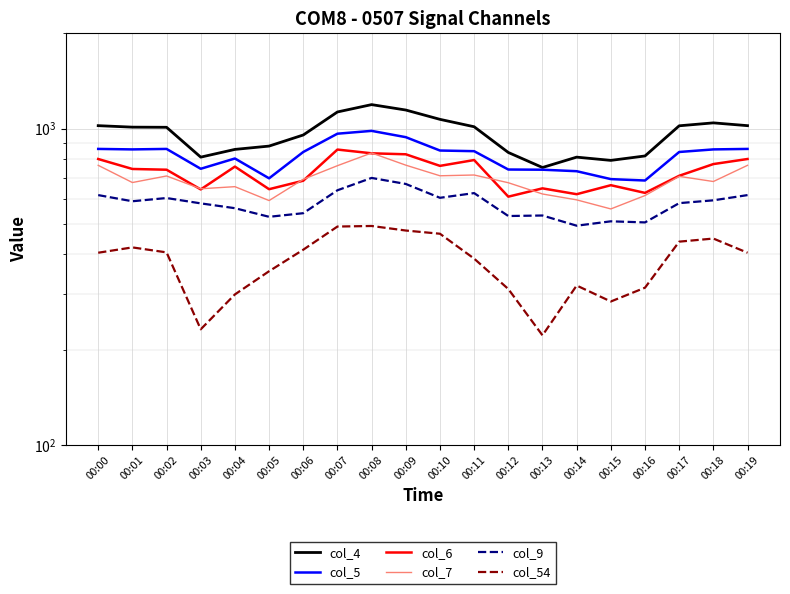

What is the difference between the highest and lowest values at 00:18?

593